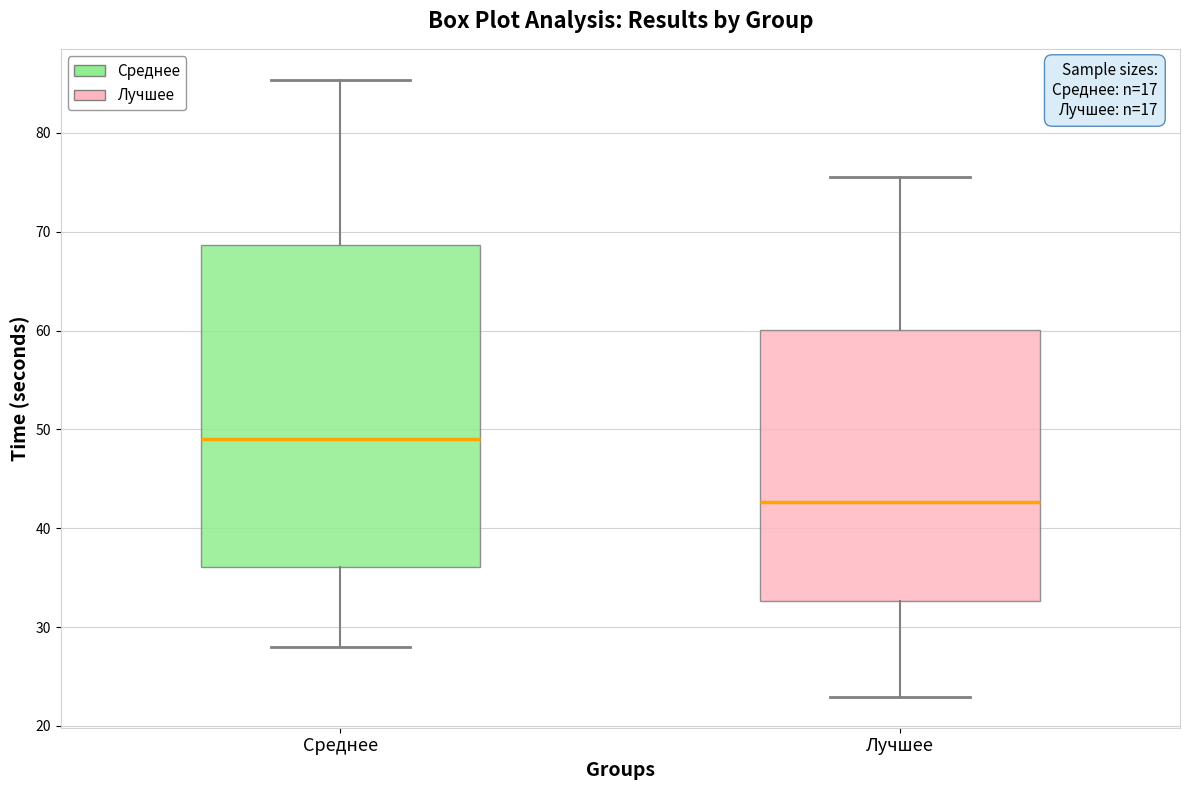

Where does the upper whisker of the box for Лучшее end on the y-axis? The values are not printed on the chart, so give them approximately, as read against the axis.

76